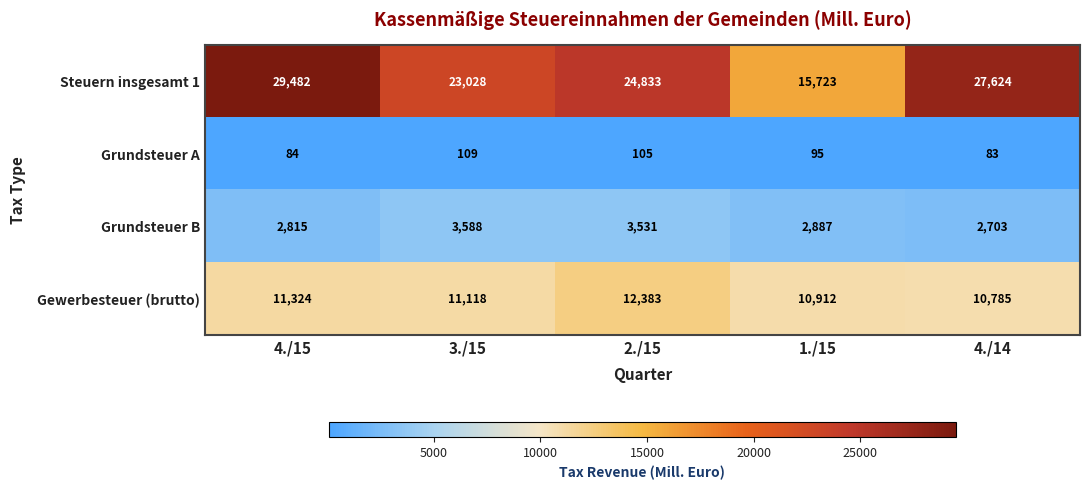

At which category is the sum across all series the highest?

4./15